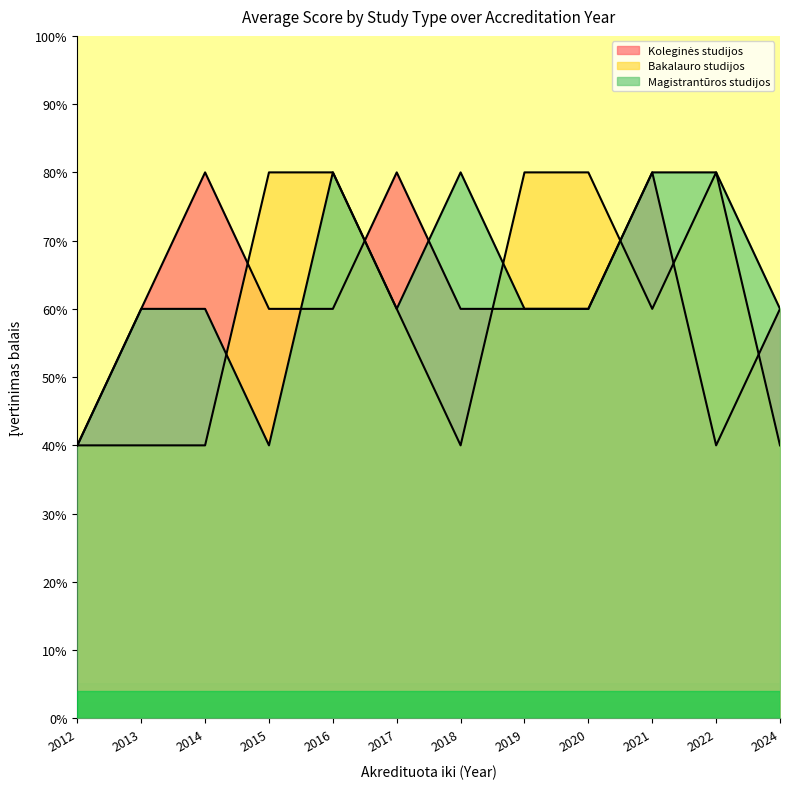

How many lines are shown in the chart?

3